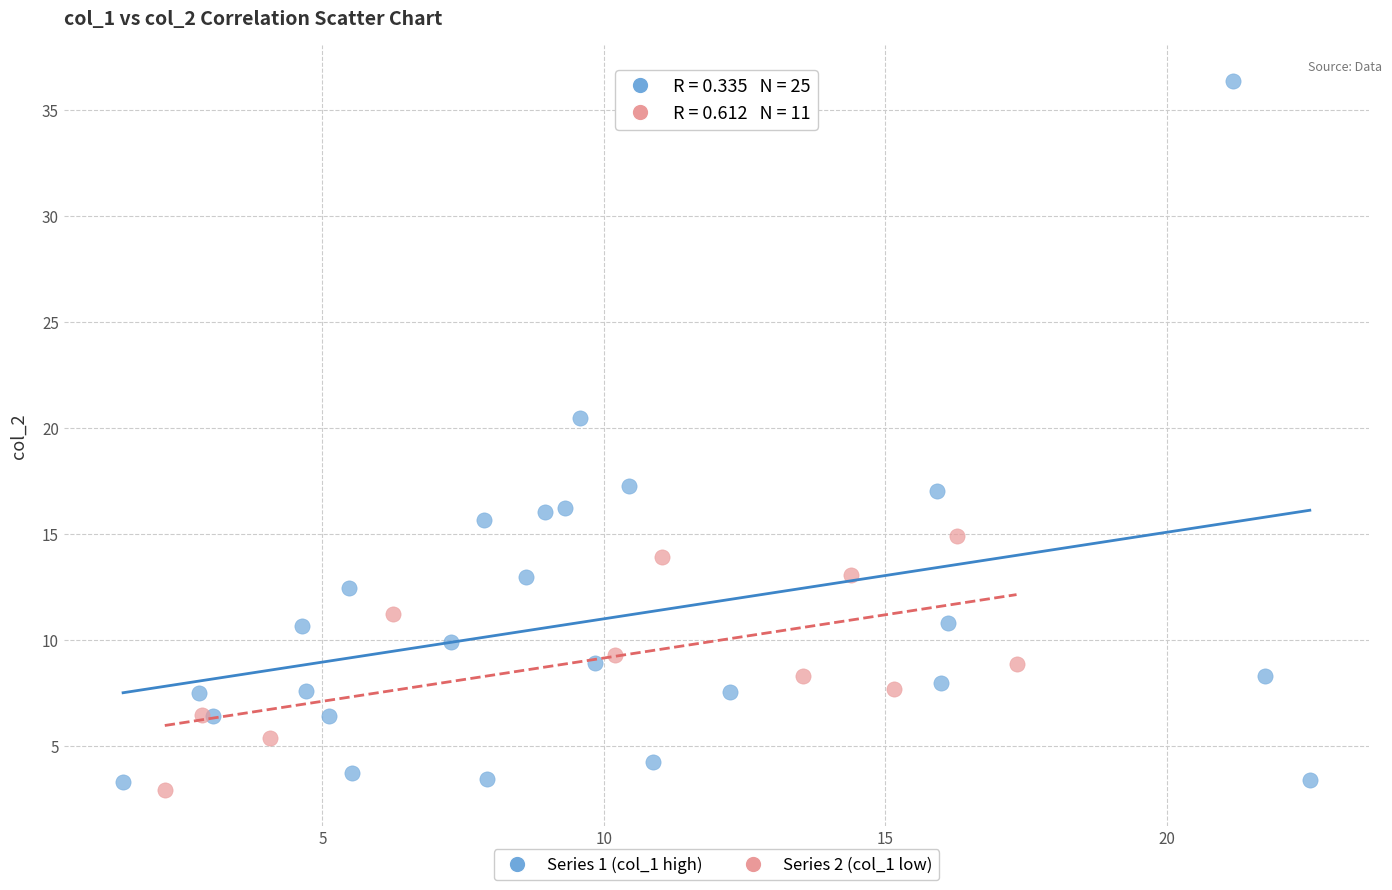

Which series has the widest spread of Y values?

Series 1 (col_1 high)